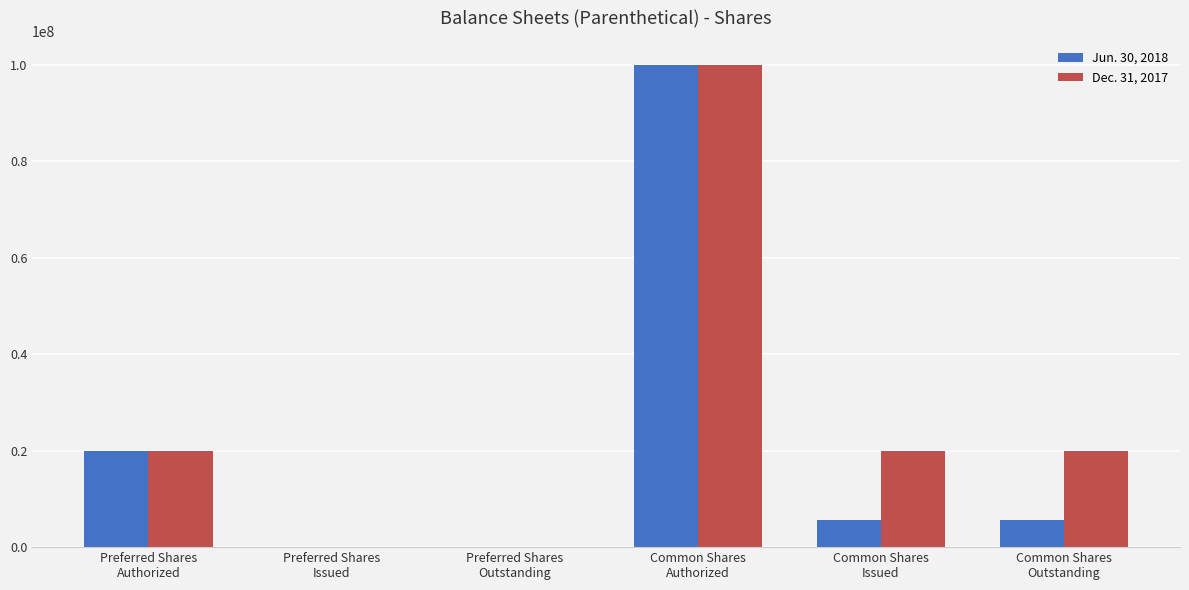

Which series has the largest total across all categories?

Dec. 31, 2017